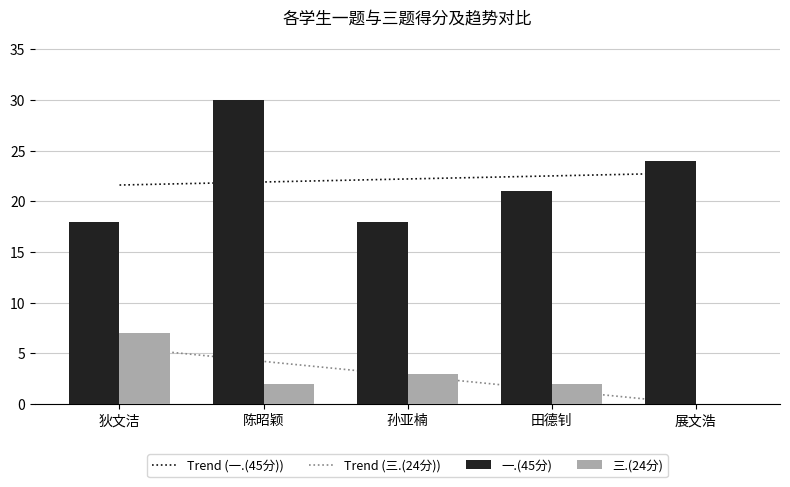

What is the spread (max minus min) of values at 狄文洁?

11